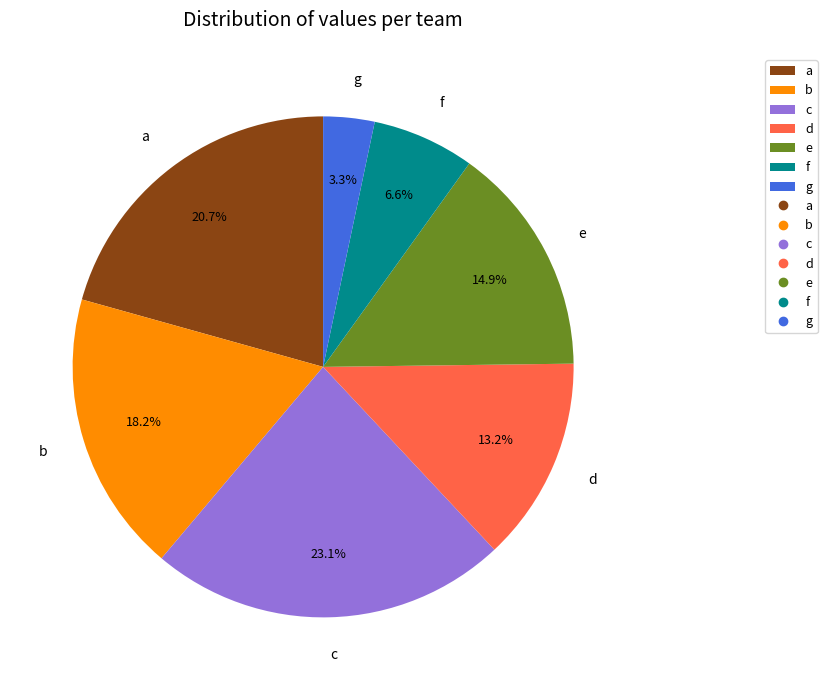

Is it true that b is 18% of the pie?

True